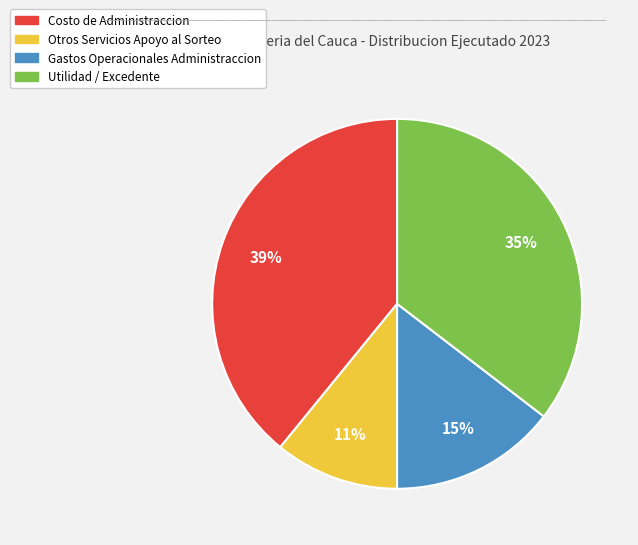

How many slices are in this pie chart?

4